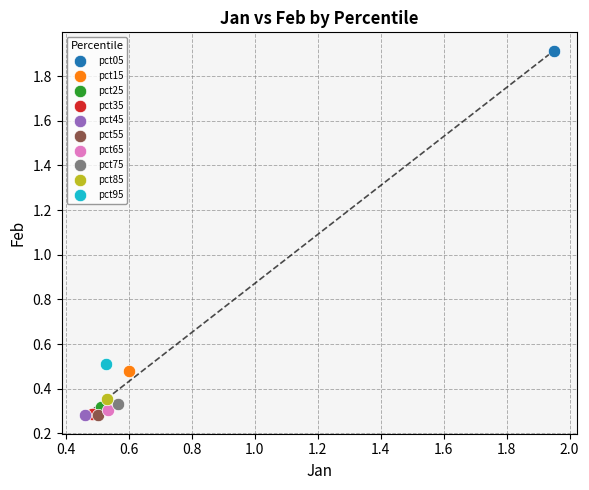

What are all the series names shown in the legend?

pct05, pct15, pct25, pct35, pct45, pct55, pct65, pct75, pct85, pct95